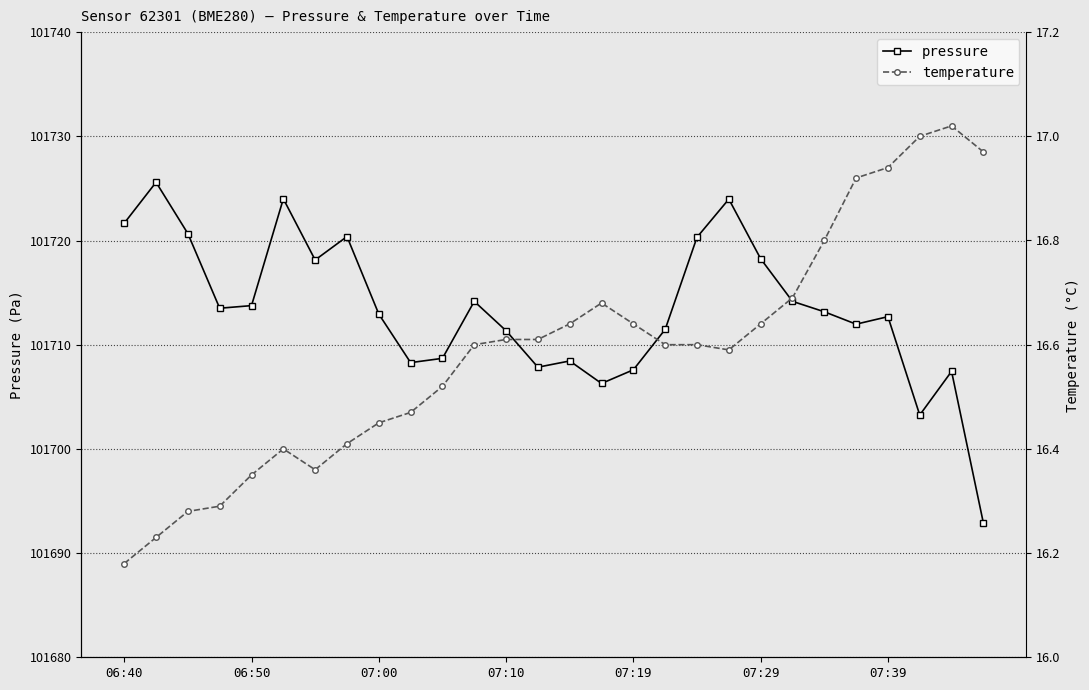

List the series in order of their peak value, lowest first.

temperature, pressure